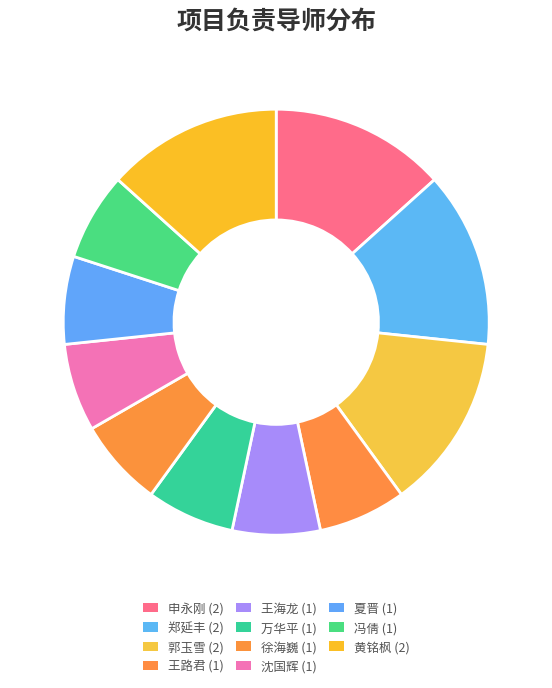

Does 郭玉雪 represent more than half of the total?

No